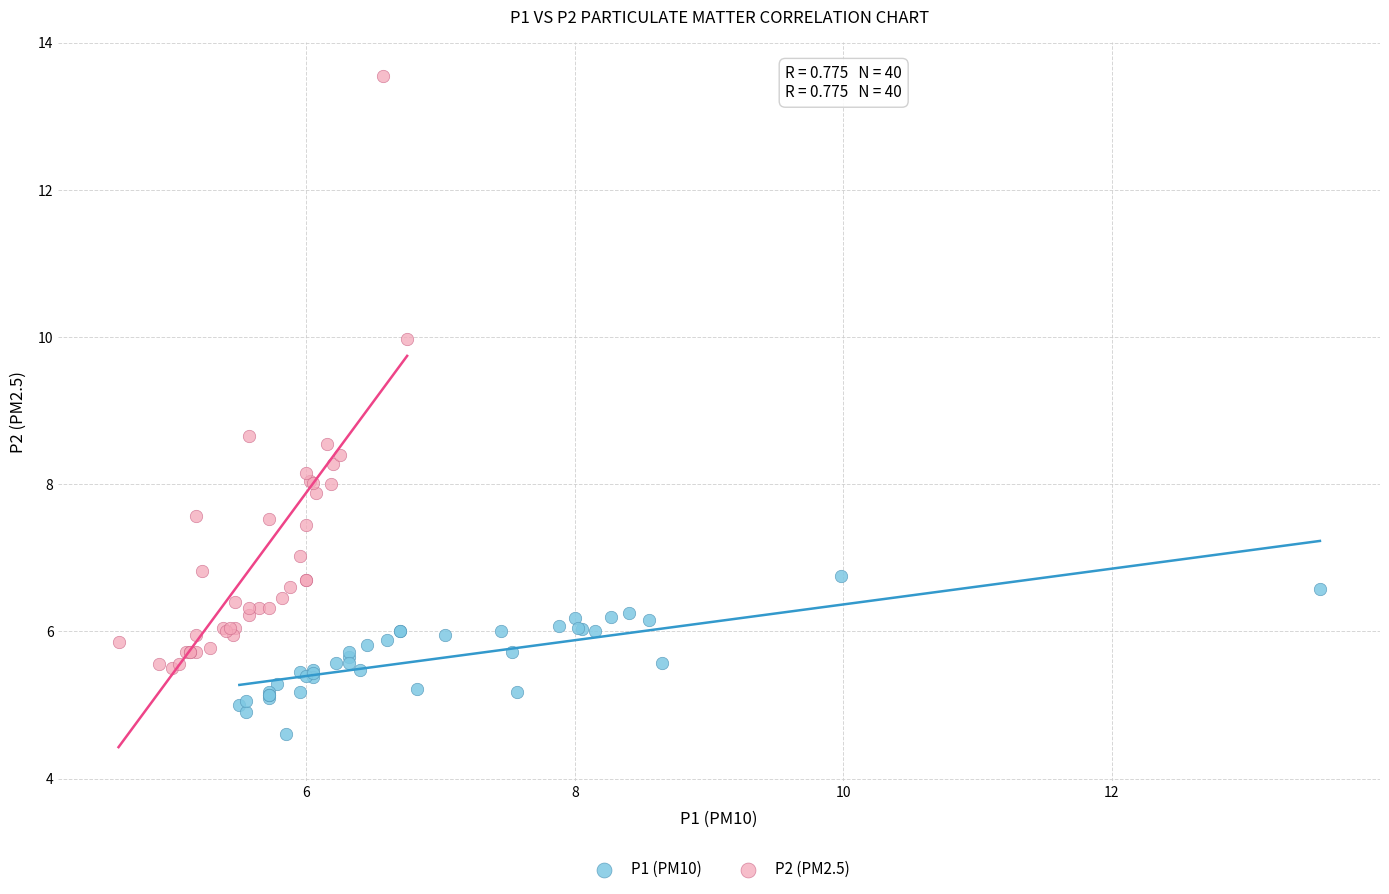

Which series contains the highest Y value?

P2 (PM2.5)